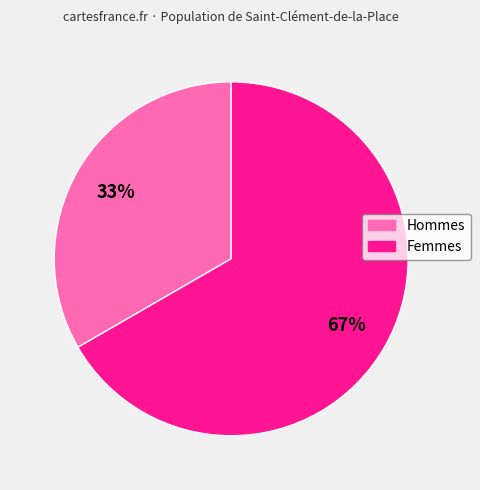

Does any single category account for the majority?

Yes